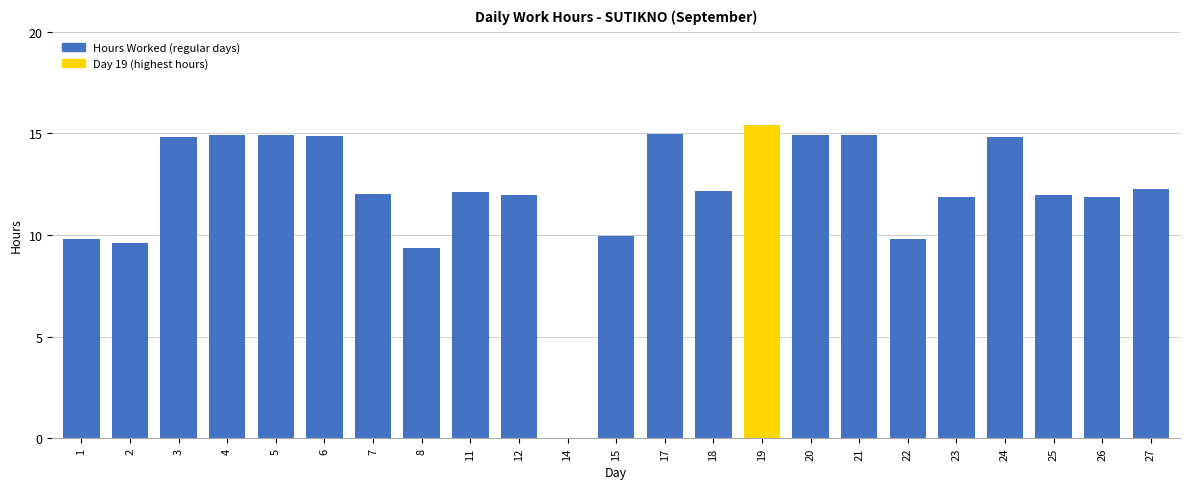

What is the maximum value shown in the chart?

15.4